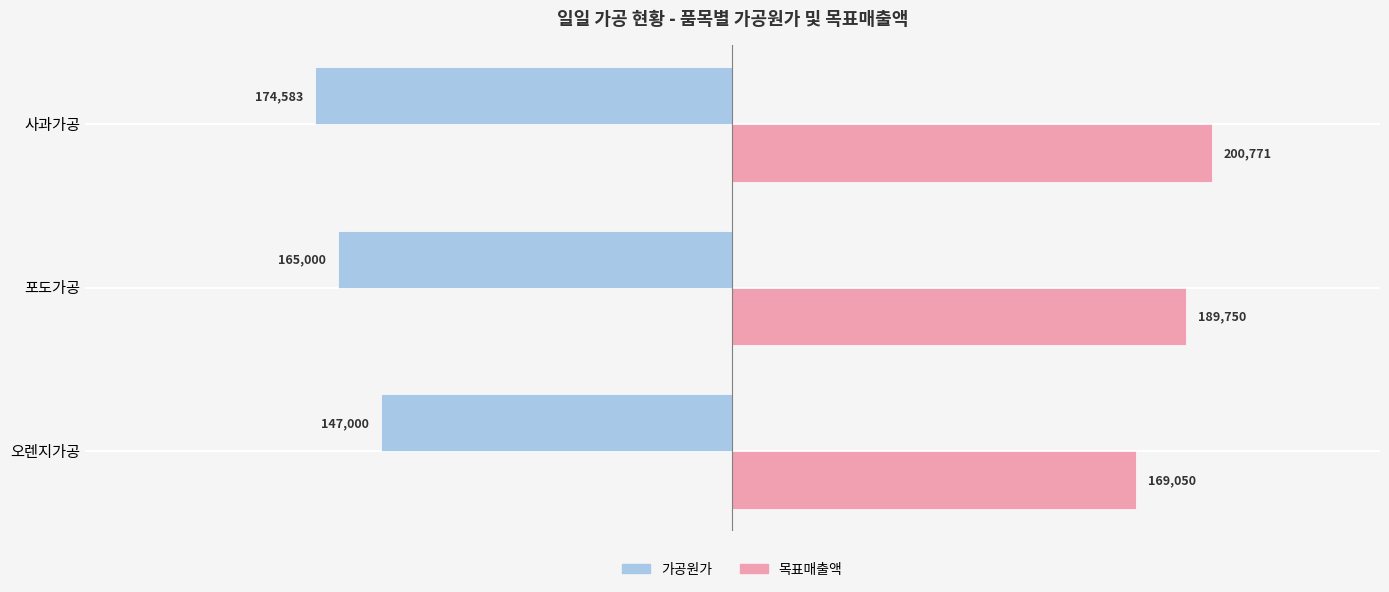

List the series in order of their overall mean, highest first.

목표매출액, 가공원가